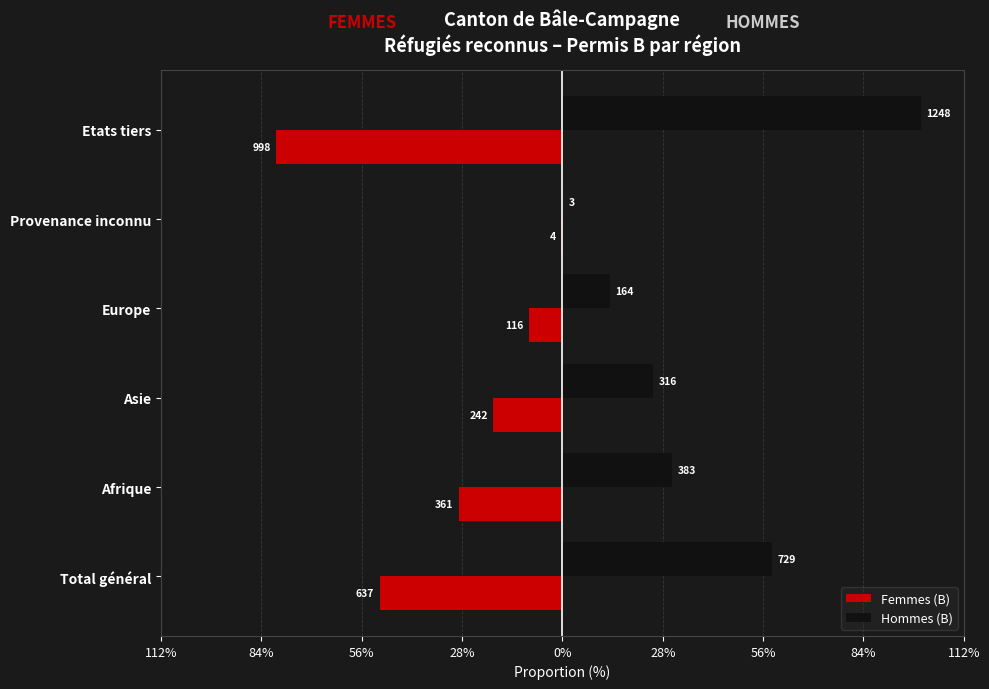

What are all the series names shown in the legend?

Femmes (B), Hommes (B)